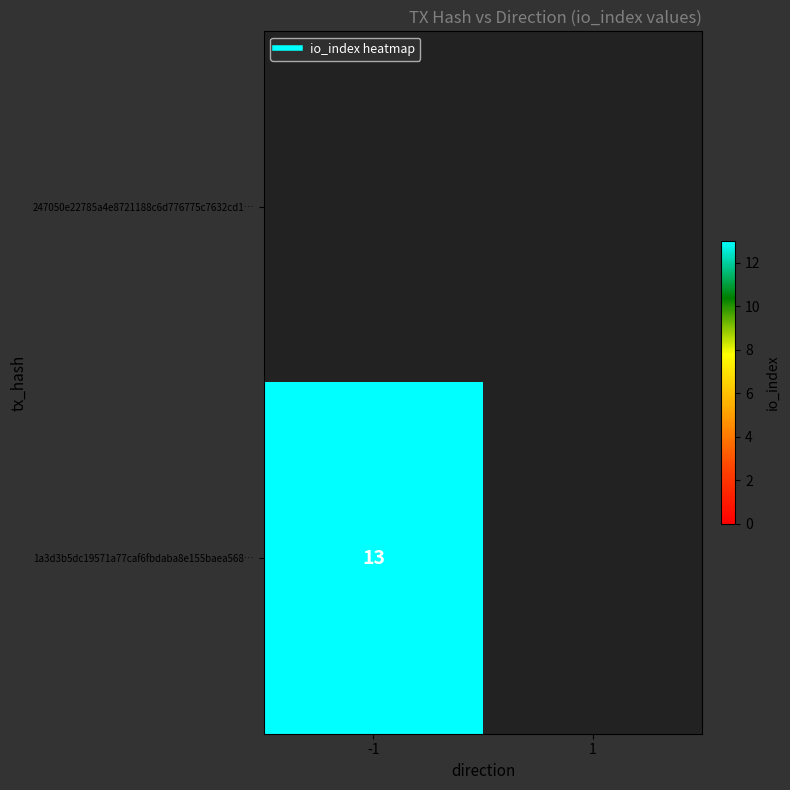

The 1a3d3b5dc19571a77caf6fbdaba8e155baea568… series shows 7 at -1. True or false?

False